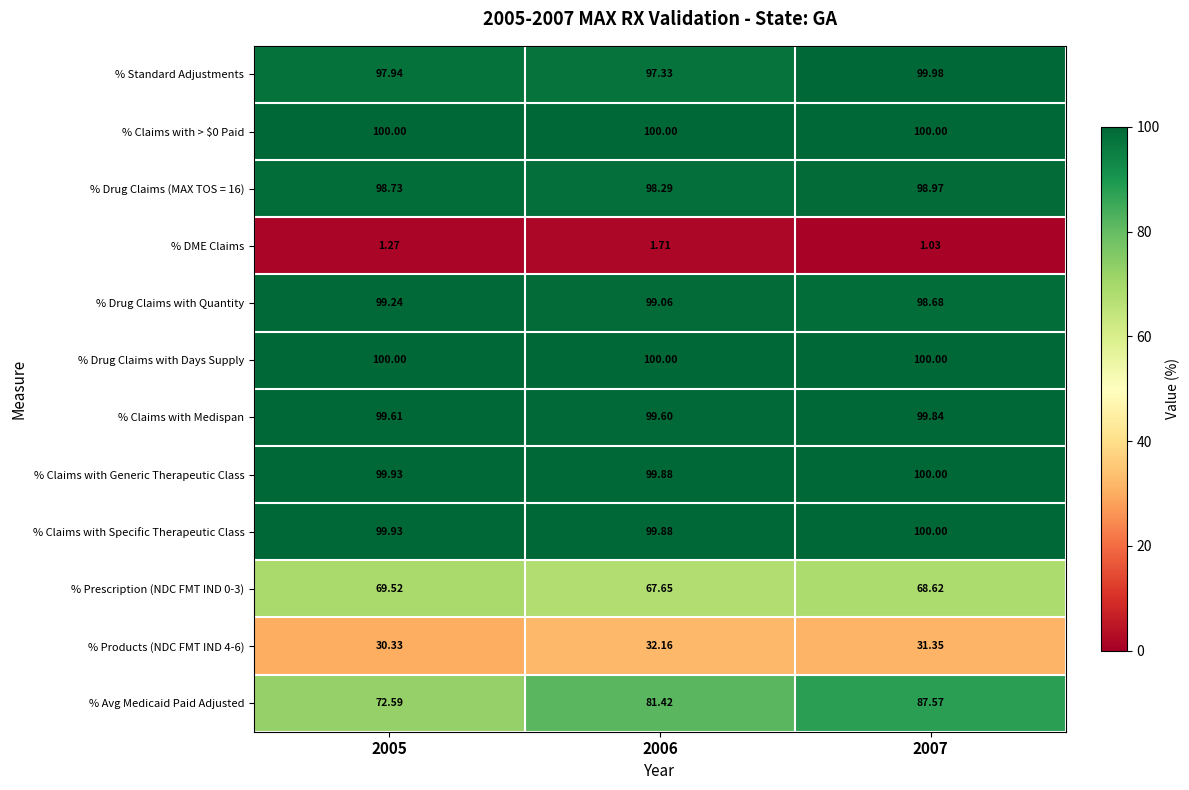

At which category is the sum across all series the highest?

2007